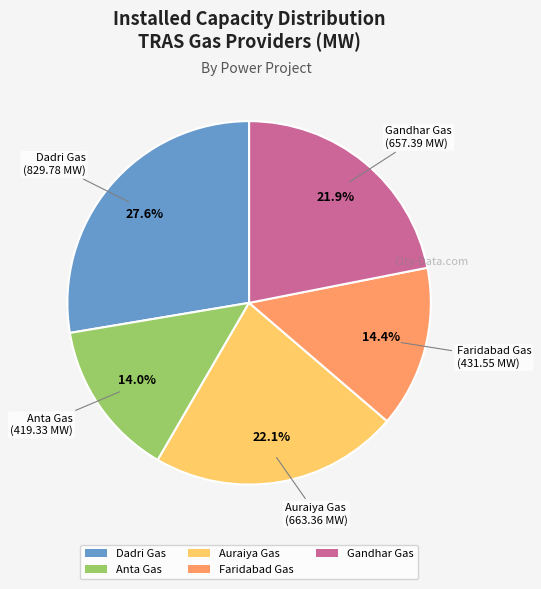

What percentage is the Anta Gas slice, to the nearest percent?

14%